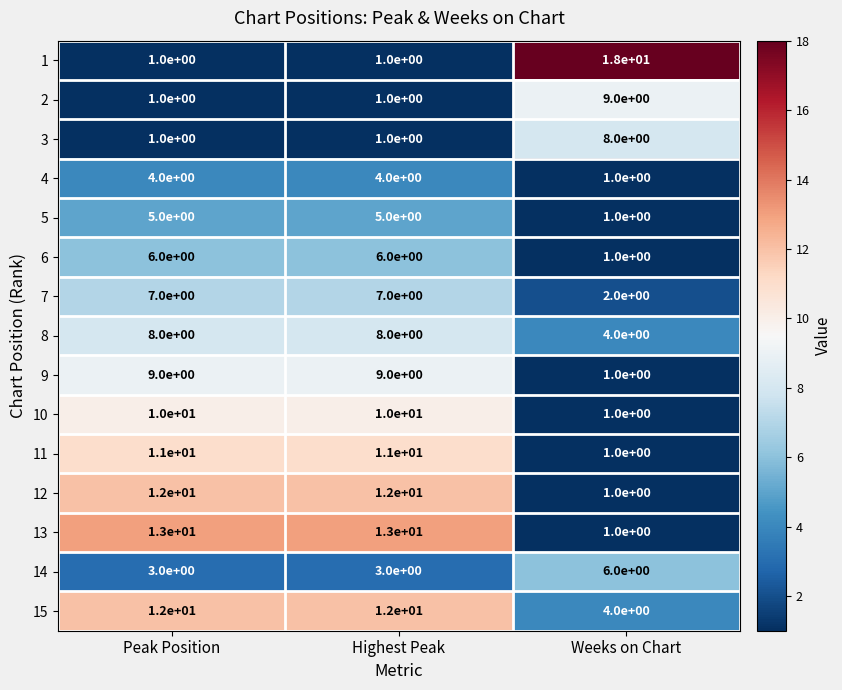

Which series has the largest total across all categories?

15